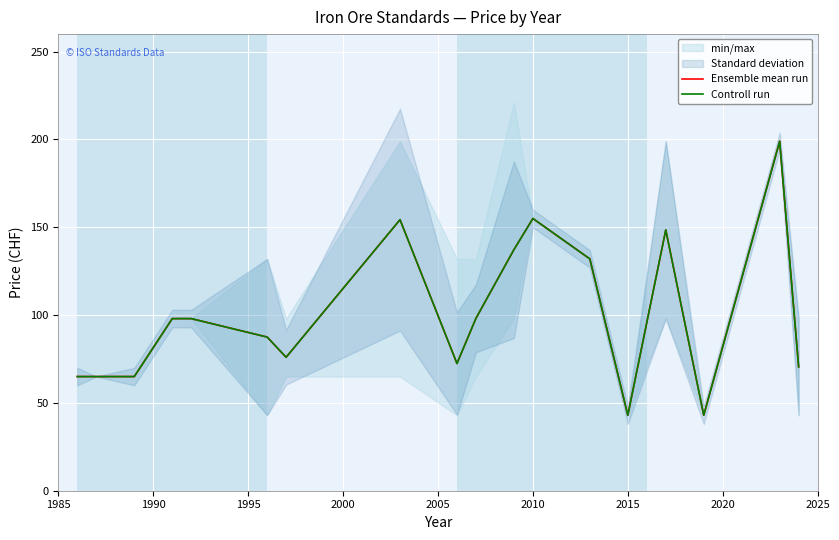

What is the difference between the Controll run values at 13 and 2020?

111.3